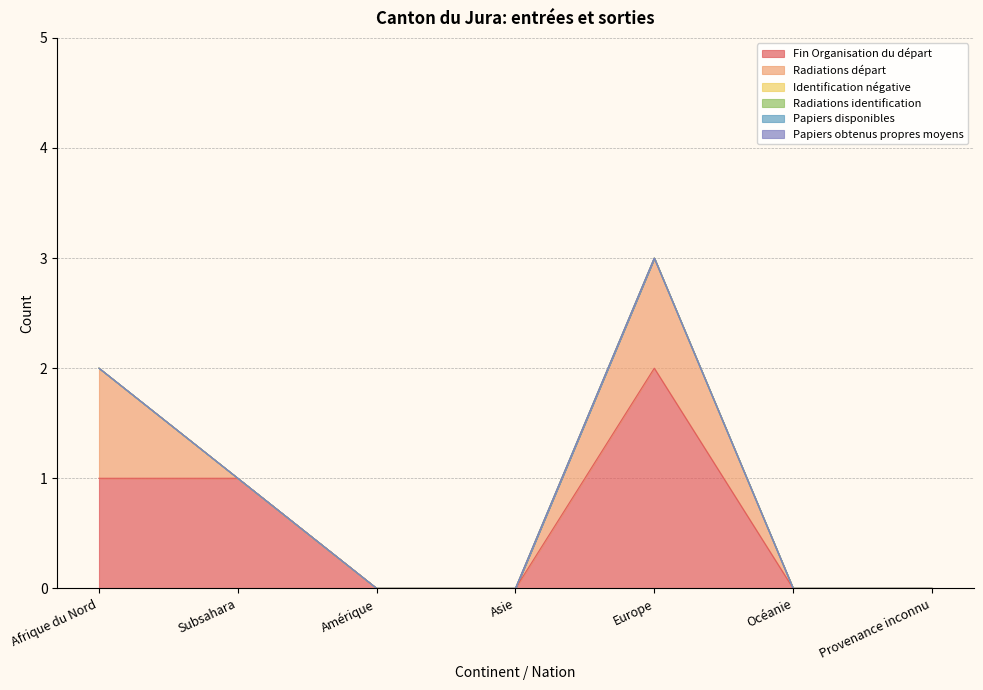

Between Europe and Provenance inconnu, which series saw the biggest shift?

Fin Organisation du départ